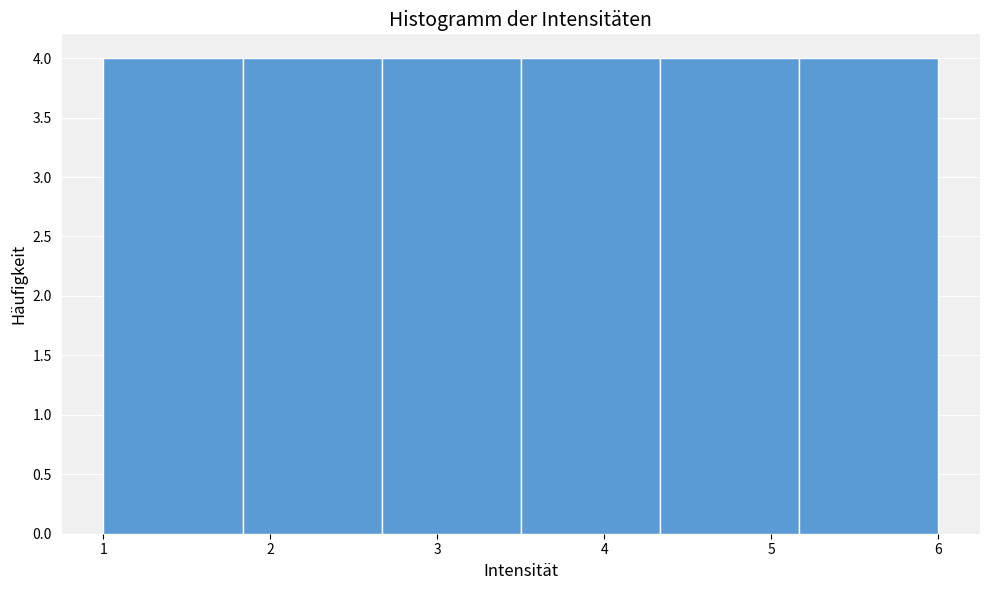

Reading left to right, transcribe this chart: for each bar, give the range it covers on the x-axis and its height. Neither the bar edges nor the heights are printed on the chart, so give them approximately, as read against the axes.

1.0 to 1.8: 4
1.8 to 2.7: 4
2.7 to 3.5: 4
3.5 to 4.3: 4
4.3 to 5.2: 4
5.2 to 6.0: 4